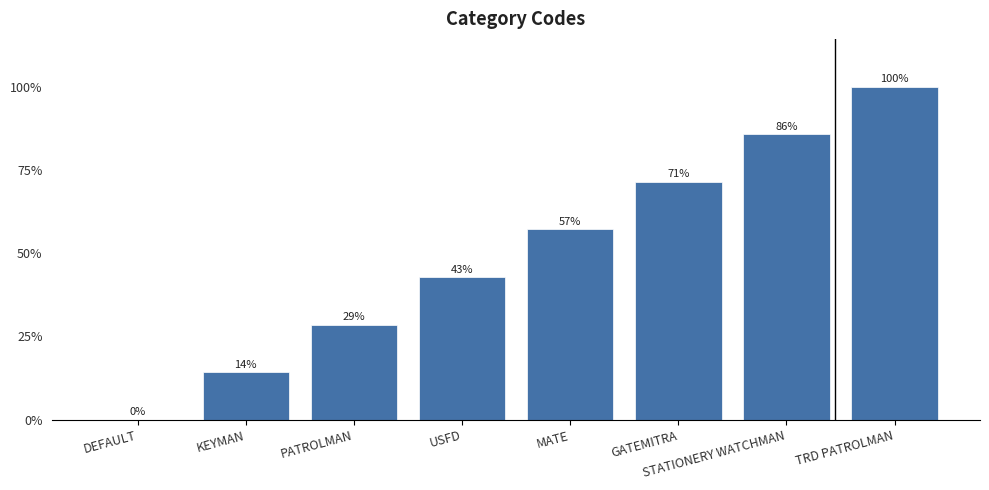

What is the sum of the values at USFD and DEFAULT?

3